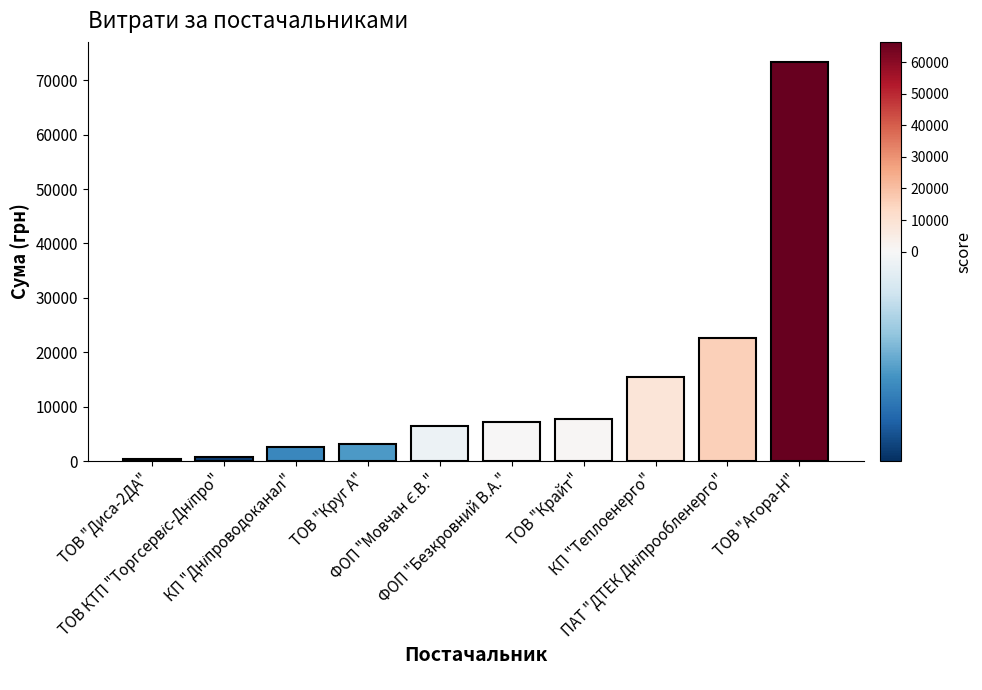

What is the value of the 7th bar from the left?

7757.3